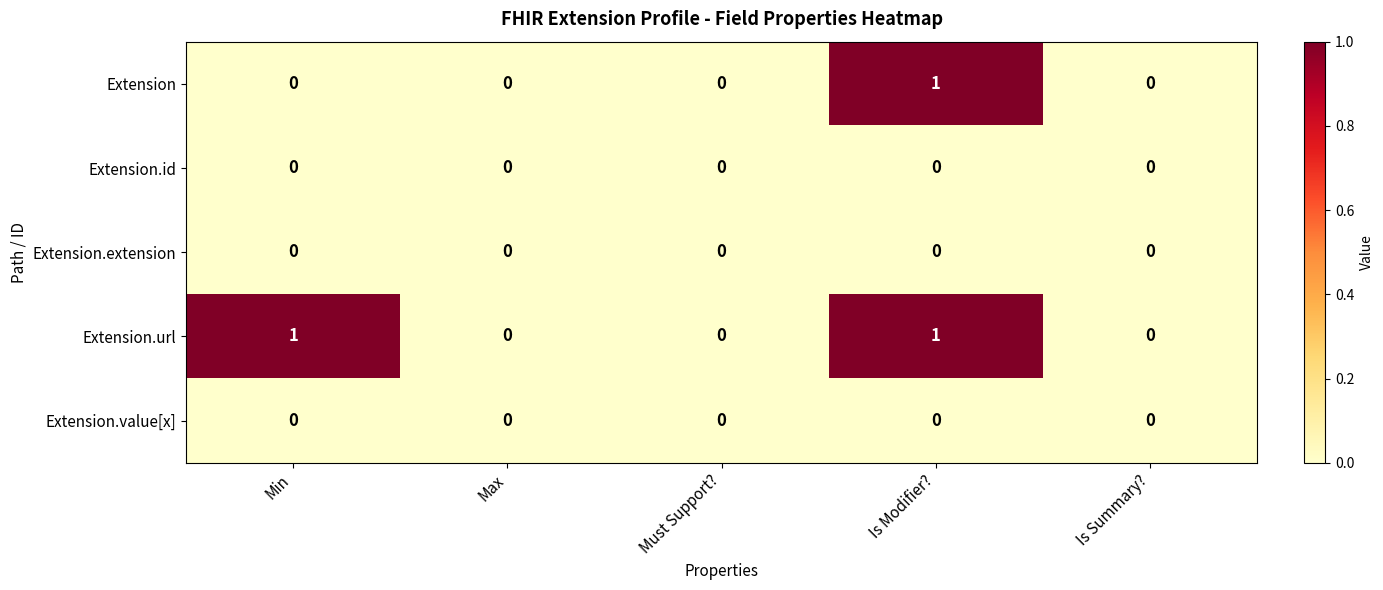

How many Extension.url values are between 0 and 1?

5